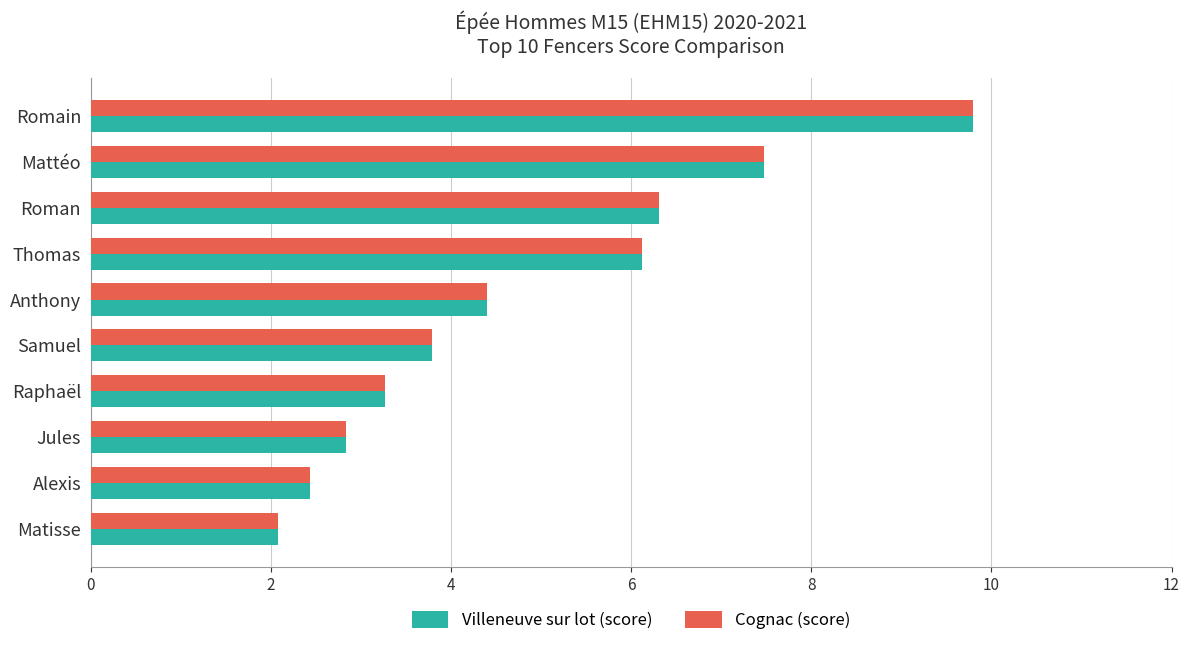

What is the minimum value shown in the chart?

2.1